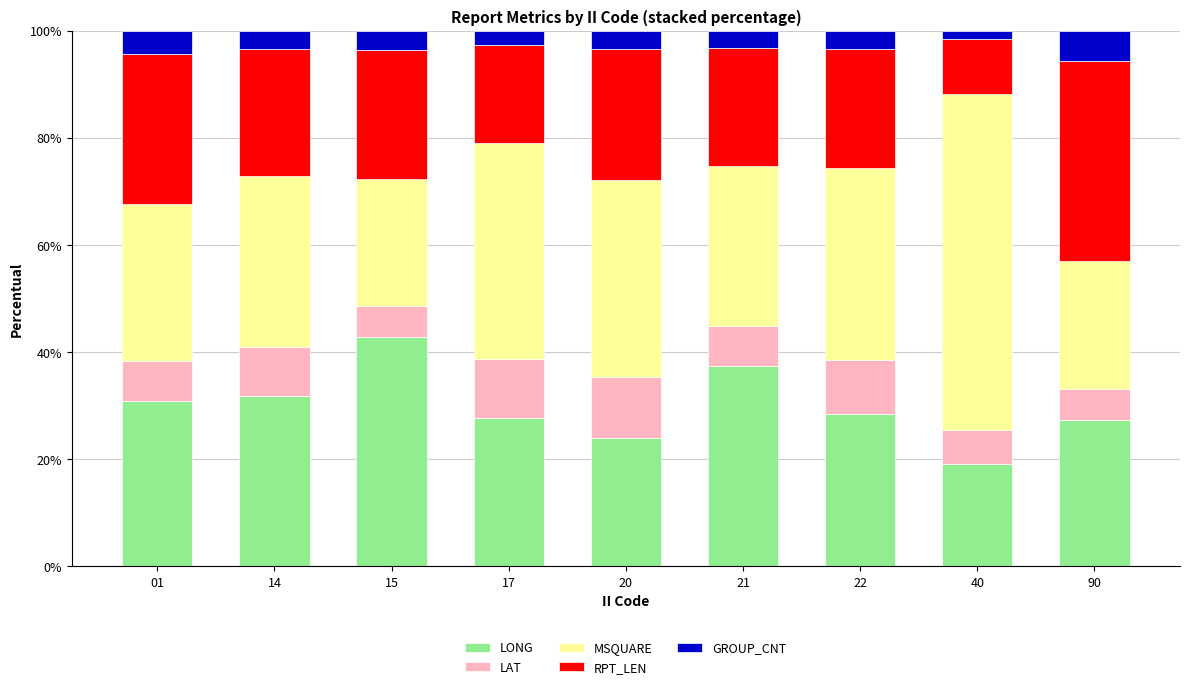

What is the value of the LONG bar at the 1st from the left?

30.8